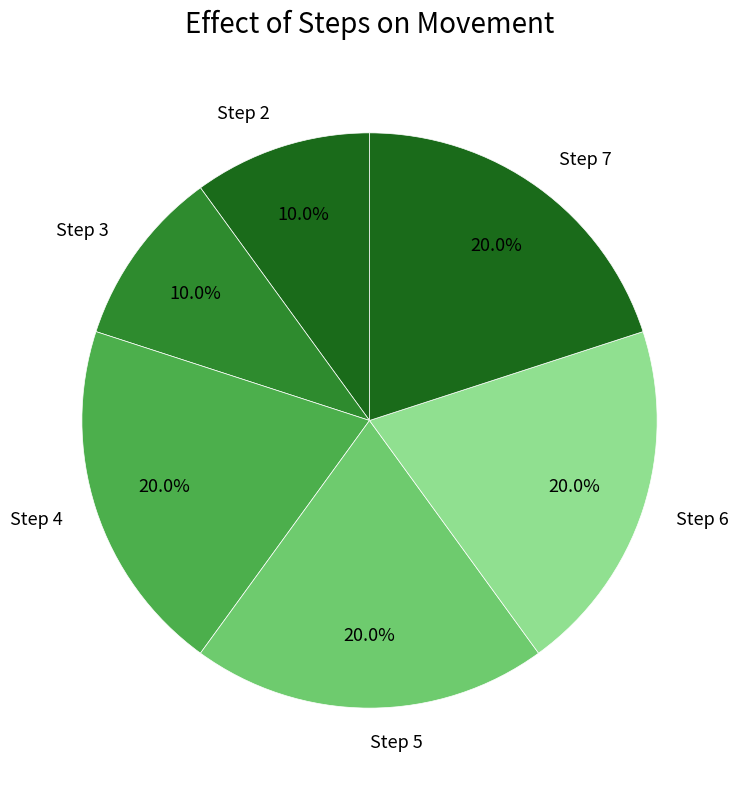

The Step 5 slice represents 32% of the pie. True or false?

False